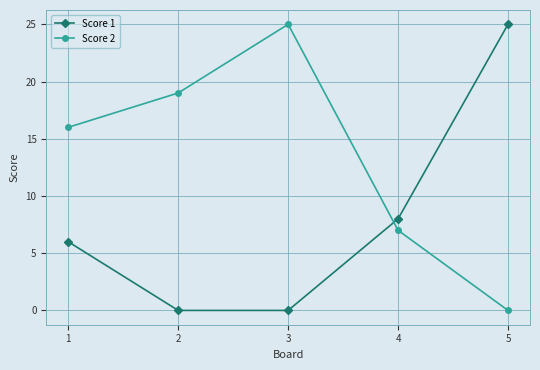

What is the value of the Score 2 point at the 2nd from the left?

19